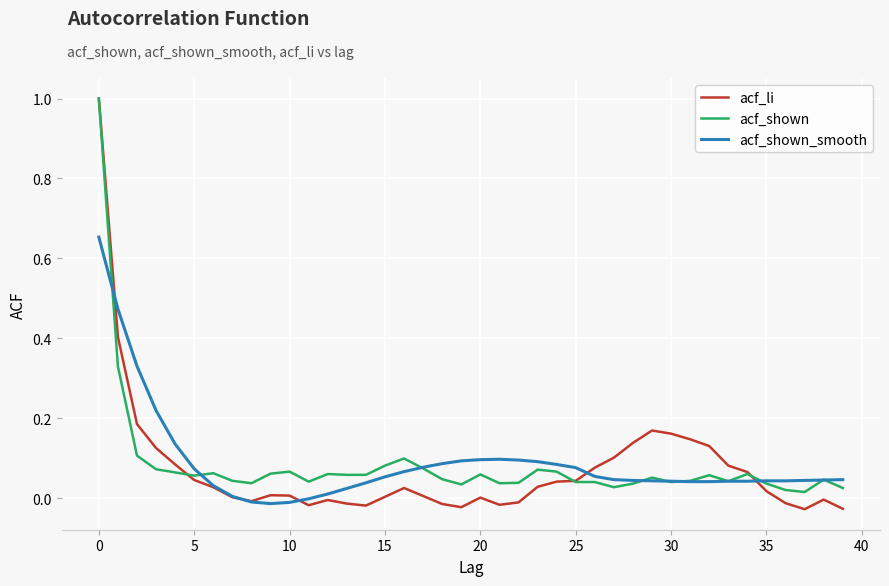

Which series has the widest spread of values?

acf_li